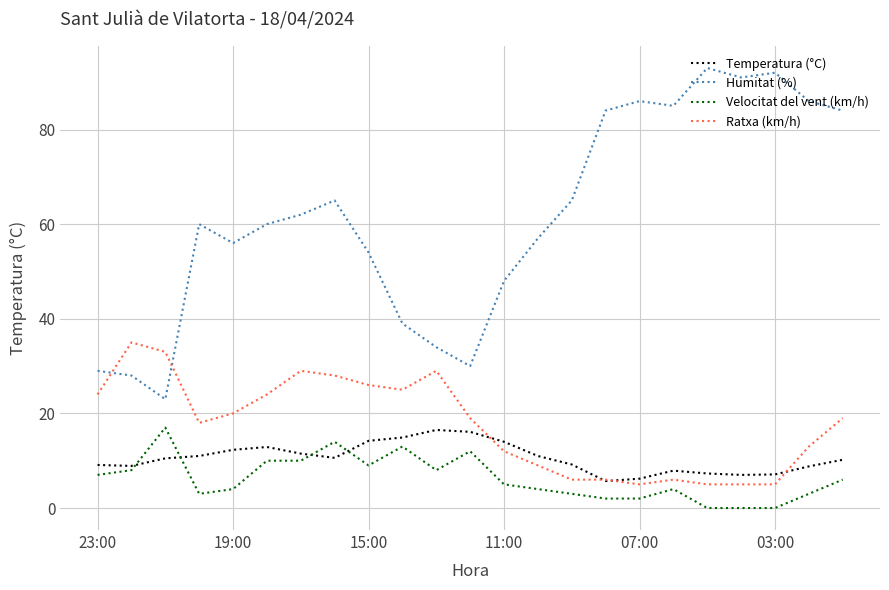

What is the difference between the second highest and second lowest values in the Ratxa (km/h) series?

28.0